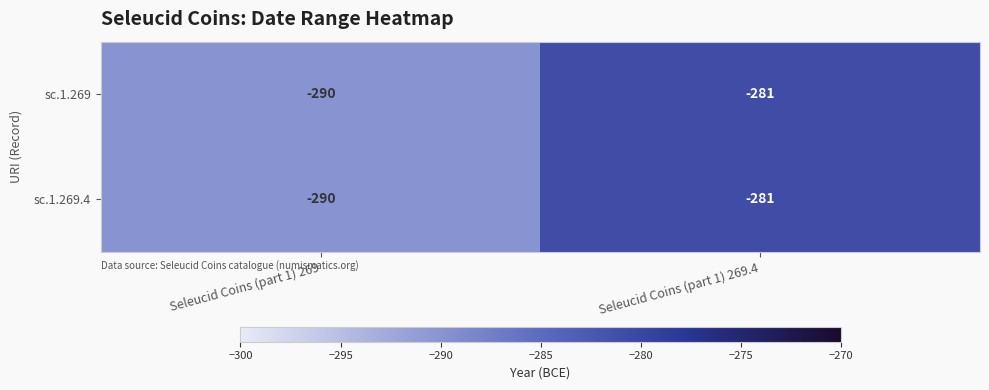

What is the approximate value of sc.1.269 at Seleucid Coins (part 1) 269.4?

-281